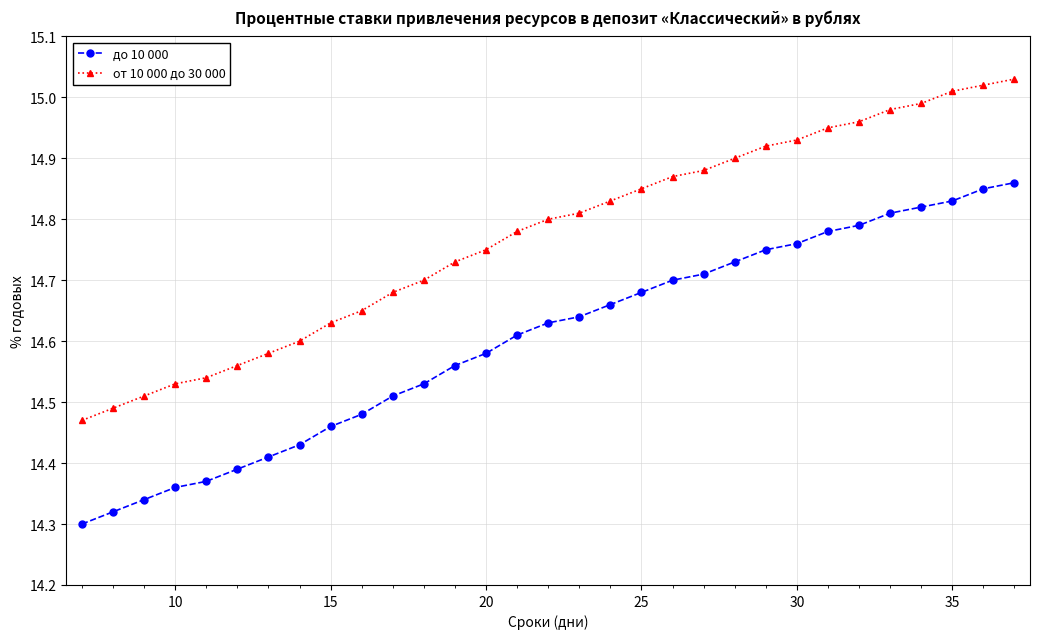

True or false: от 10 000 до 30 000 and до 10 000 intersect in this chart.

False